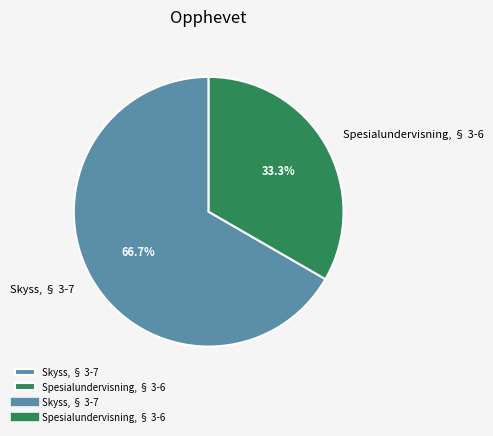

Which category has the biggest portion of the pie?

Skyss, § 3-7